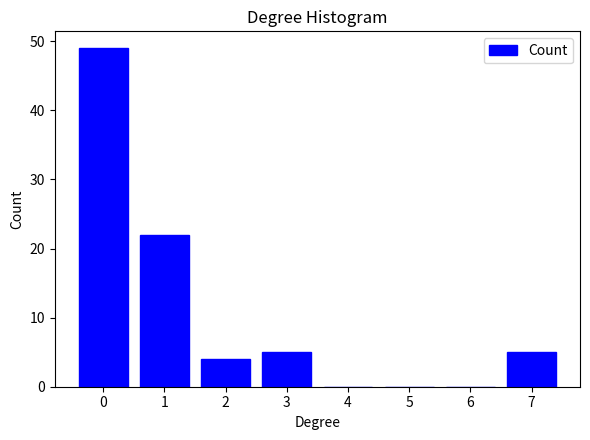

Reading left to right, transcribe all the data shown in this chart.

0=49	1=22	2=4	3=5	4=0	5=0	6=0	7=5